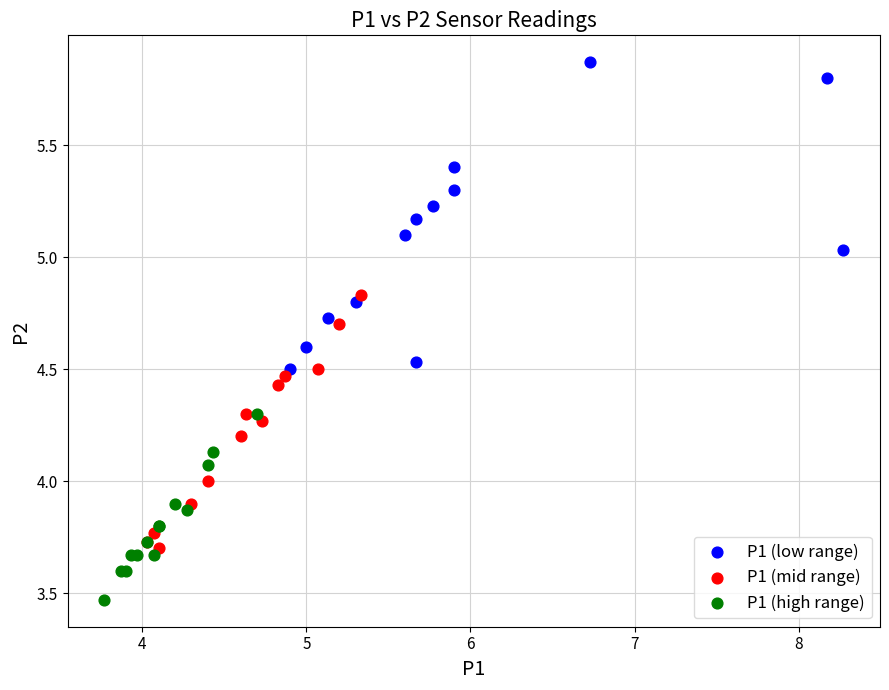

Which series reaches the maximum Y coordinate?

P1 (low range)